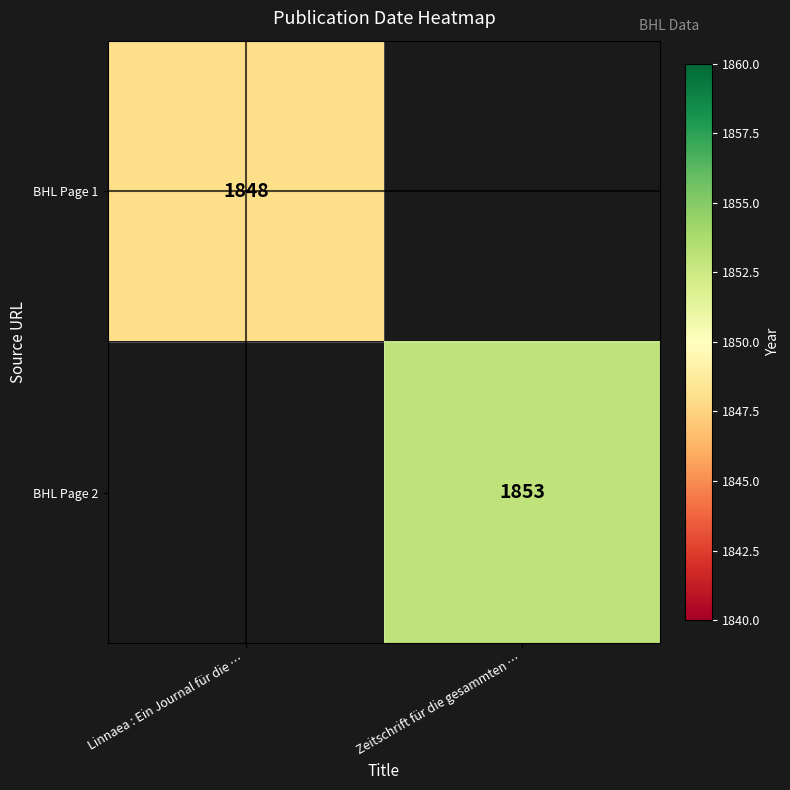

Is it true that BHL Page 2 equals 2681 at Zeitschrift für die gesammten …?

False